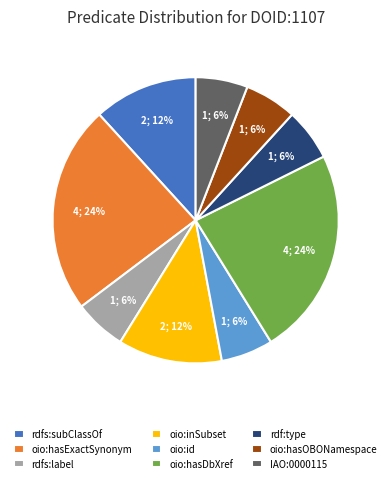

How many slices are in this pie chart?

9